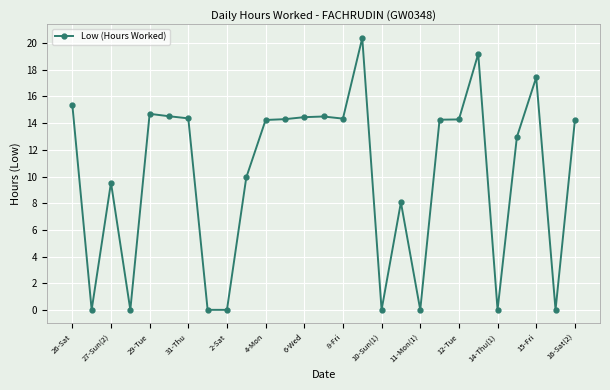

What is the average value?

10.0